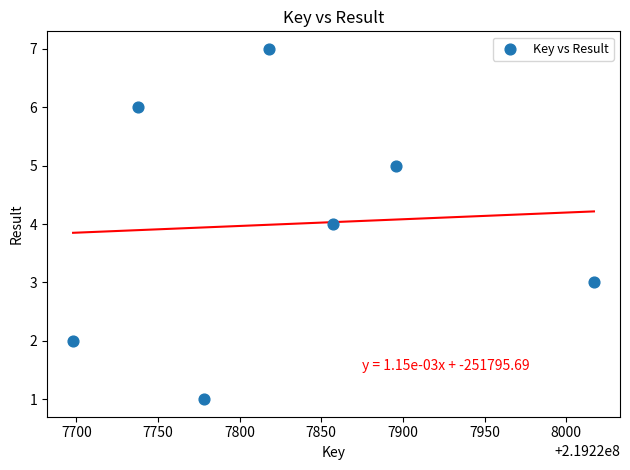

What is the average Y value?

4